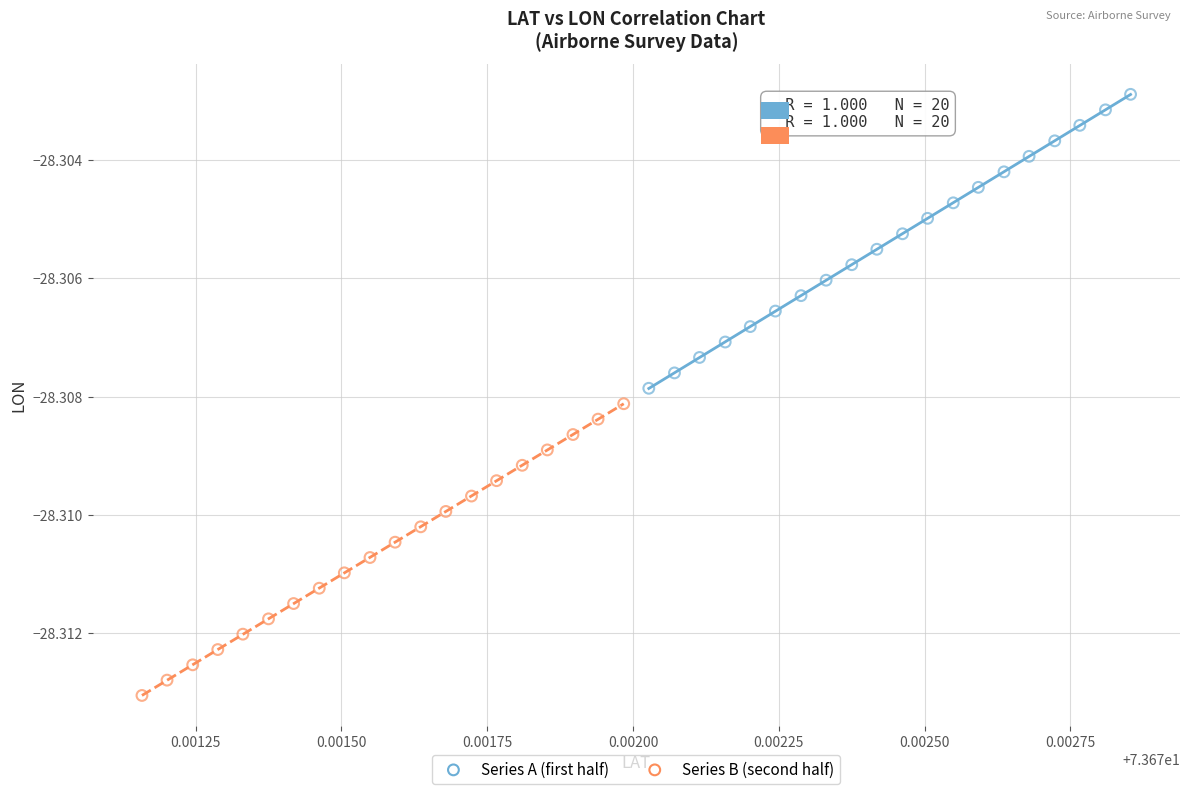

What are all the series names shown in the legend?

Series A (first half), Series B (second half)